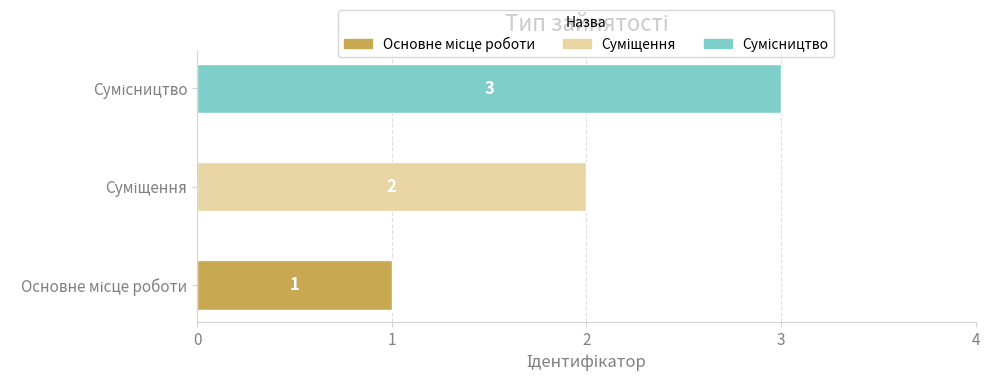

Does the chart contain any negative values?

No